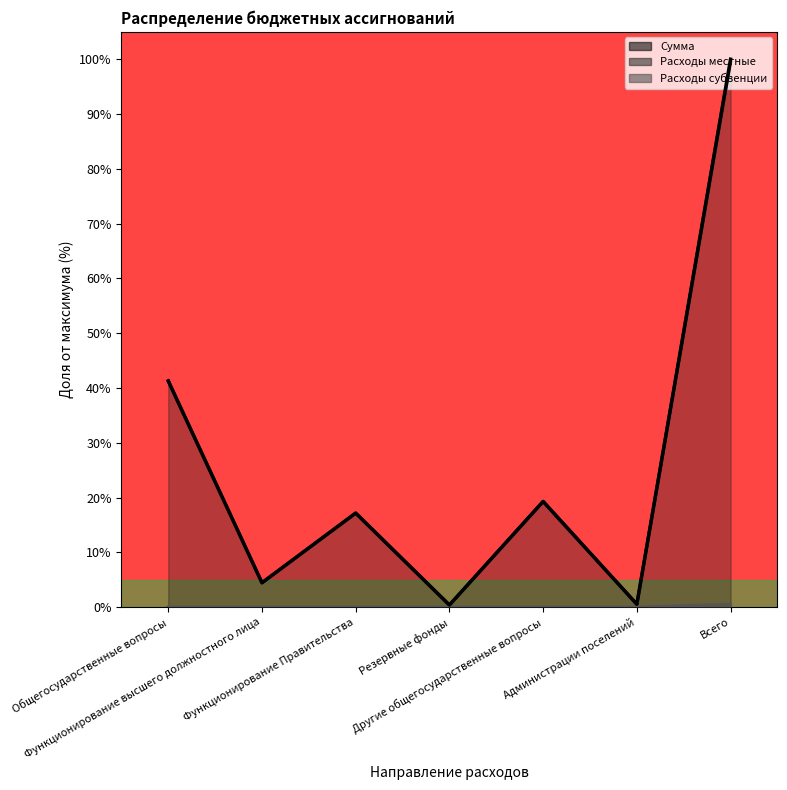

Which has a higher value, Другие общегосударственные вопросы or Функционирование Правительства?

Другие общегосударственные вопросы